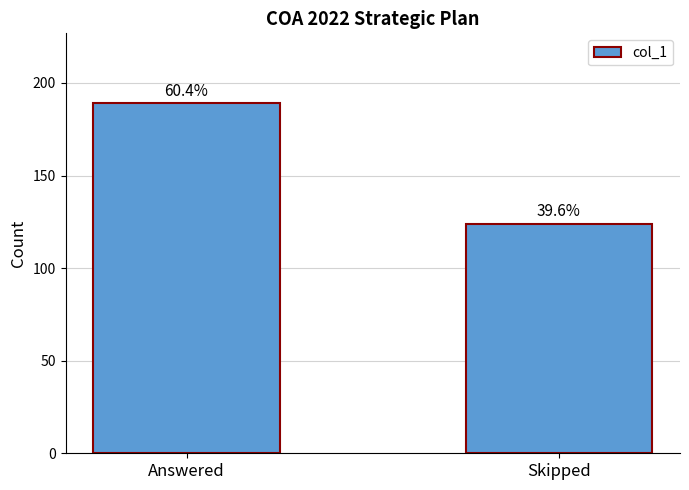

Between Answered and Skipped, which is larger?

Answered